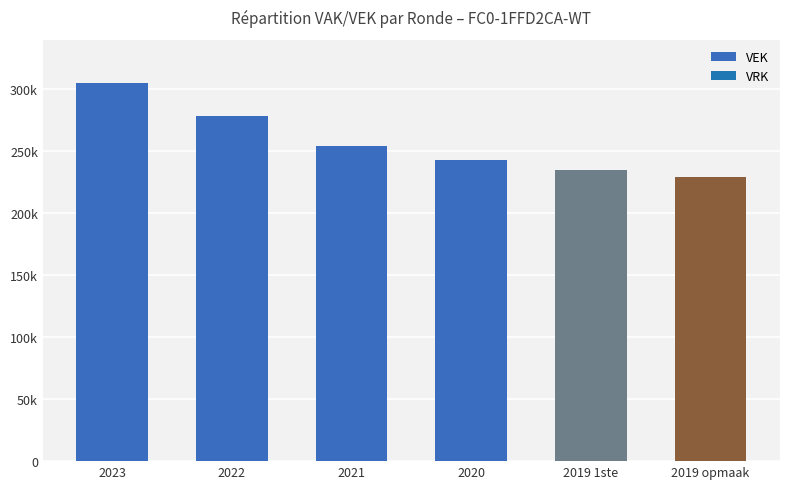

What is the label of the 6th bar from the left?

2019 opmaak